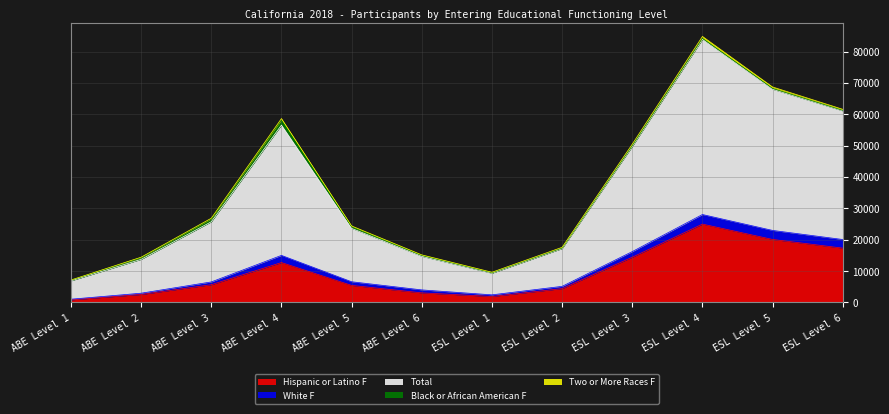

True or false: Two or More Races F and Hispanic or Latino F cross at least once.

False